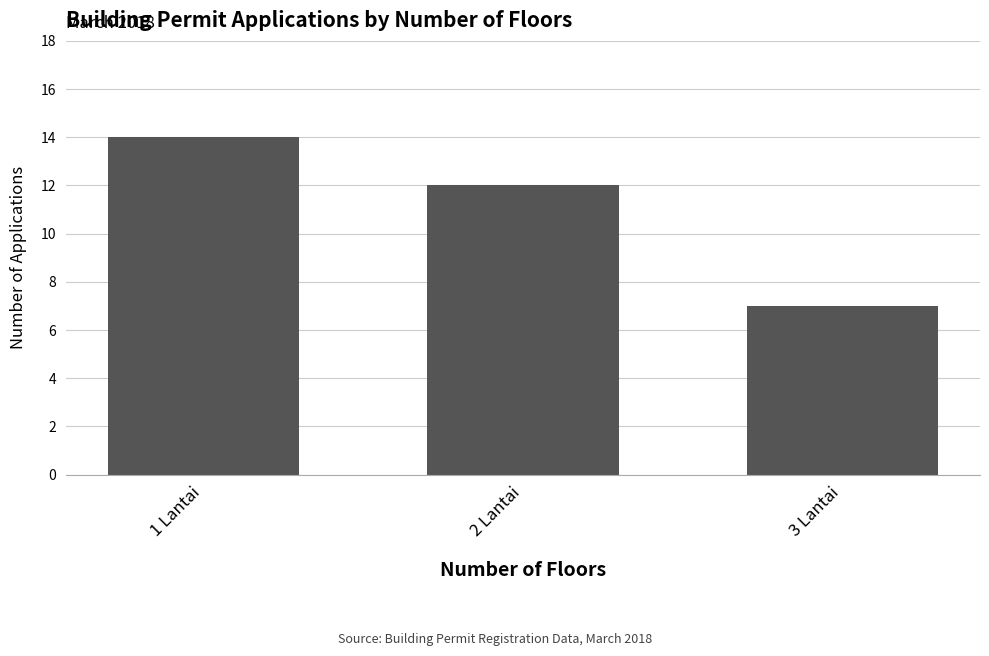

Between 1 Lantai and 3 Lantai, which is larger?

1 Lantai